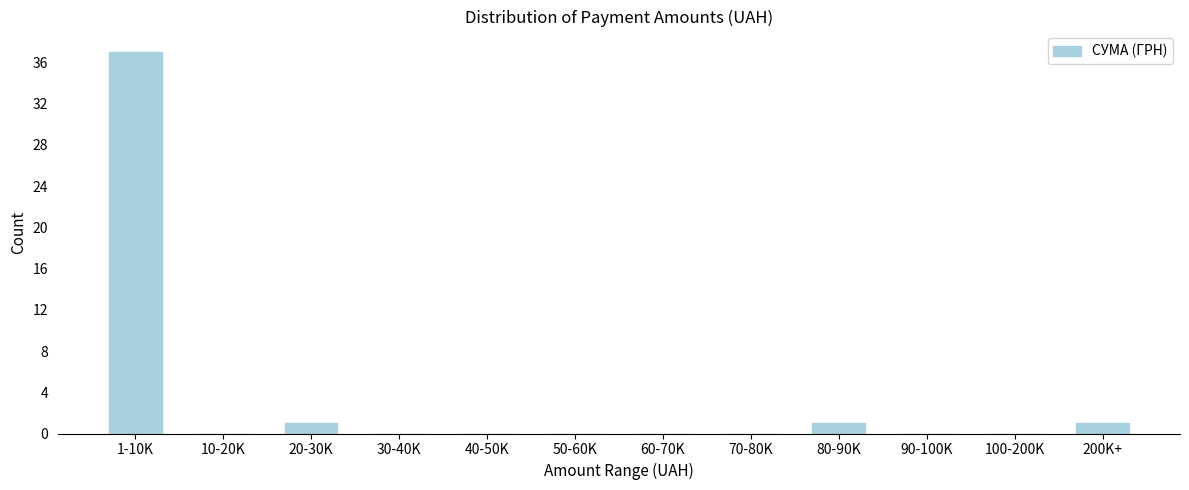

Reading left to right, list all the values displayed in this chart.

1-10K=37	10-20K=0	20-30K=1	30-40K=0	40-50K=0	50-60K=0	60-70K=0	70-80K=0	80-90K=1	90-100K=0	100-200K=0	200K+=1